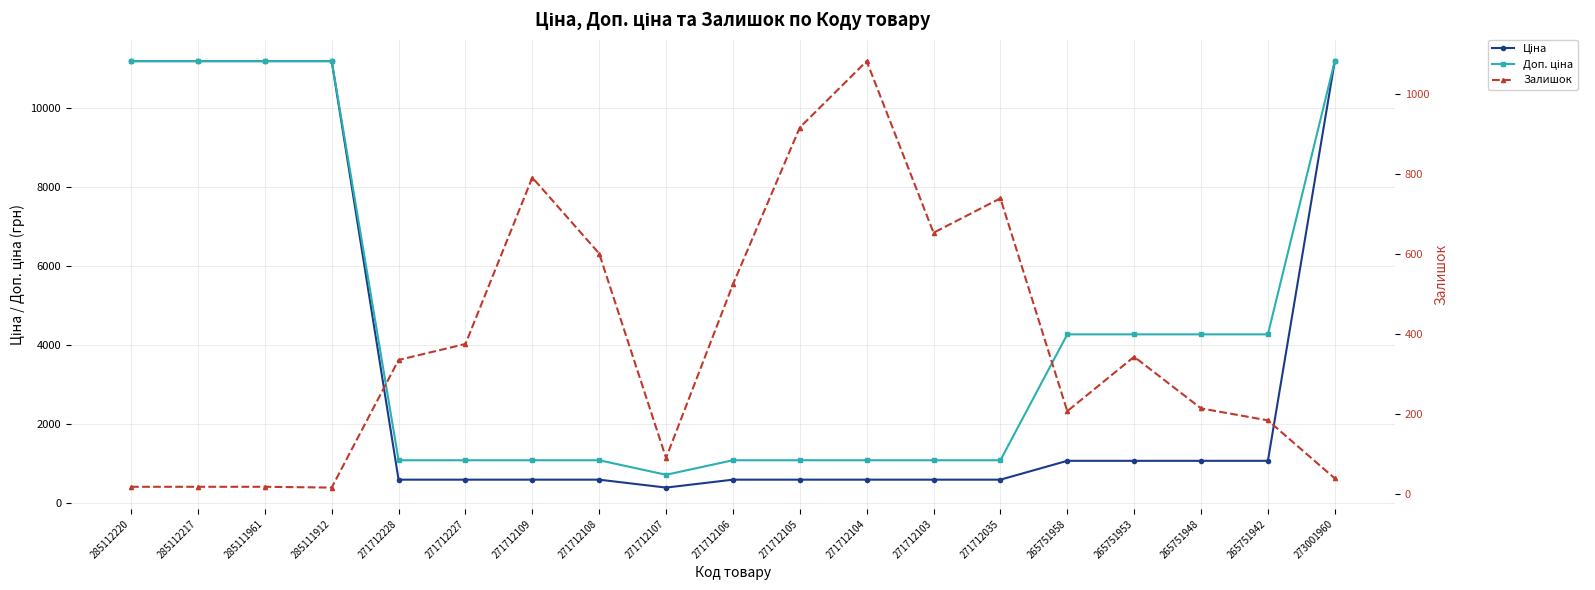

At which category is the sum across all series the highest?

273001960